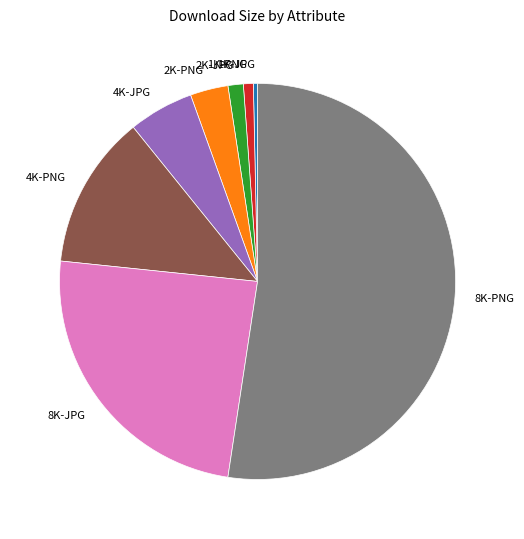

Count the number of slices in the pie.

8